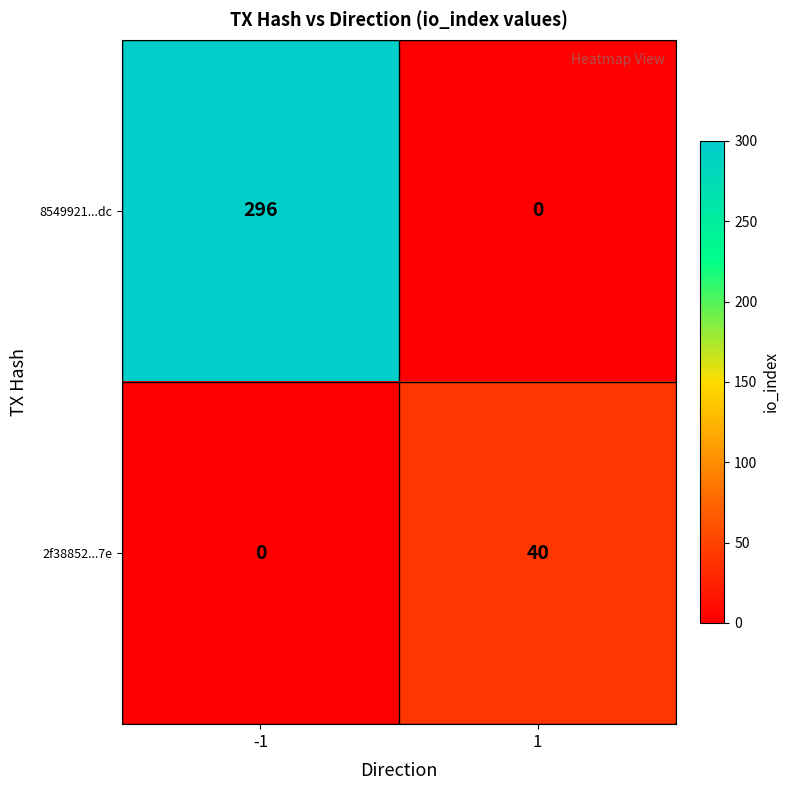

How many series are shown in this chart?

2